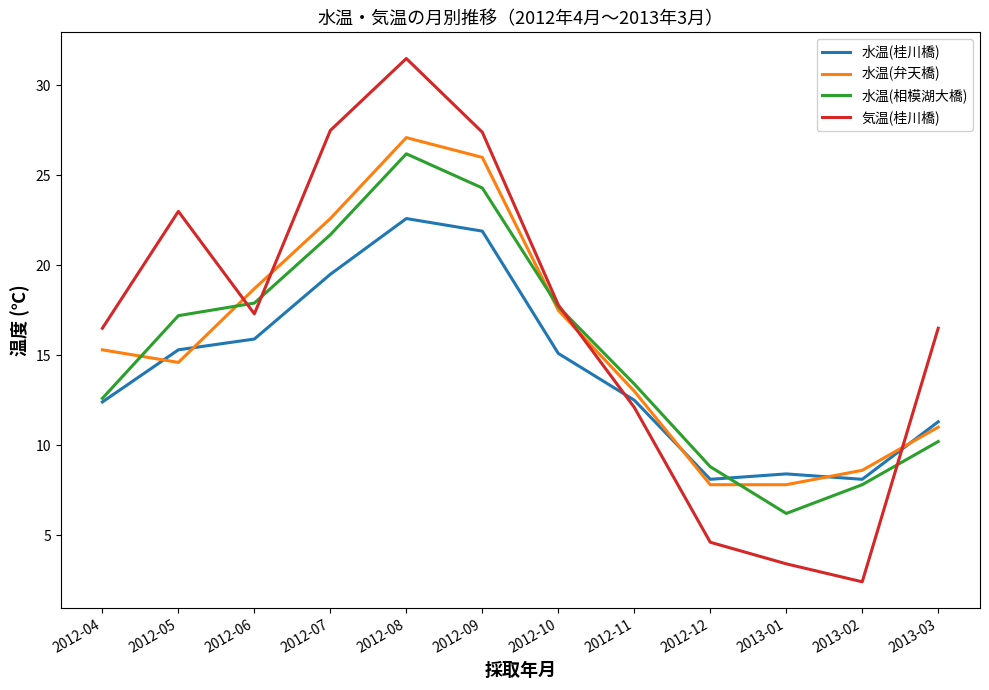

True or false: 水温(相模湖大橋) has more than 1 interior local peaks.

False